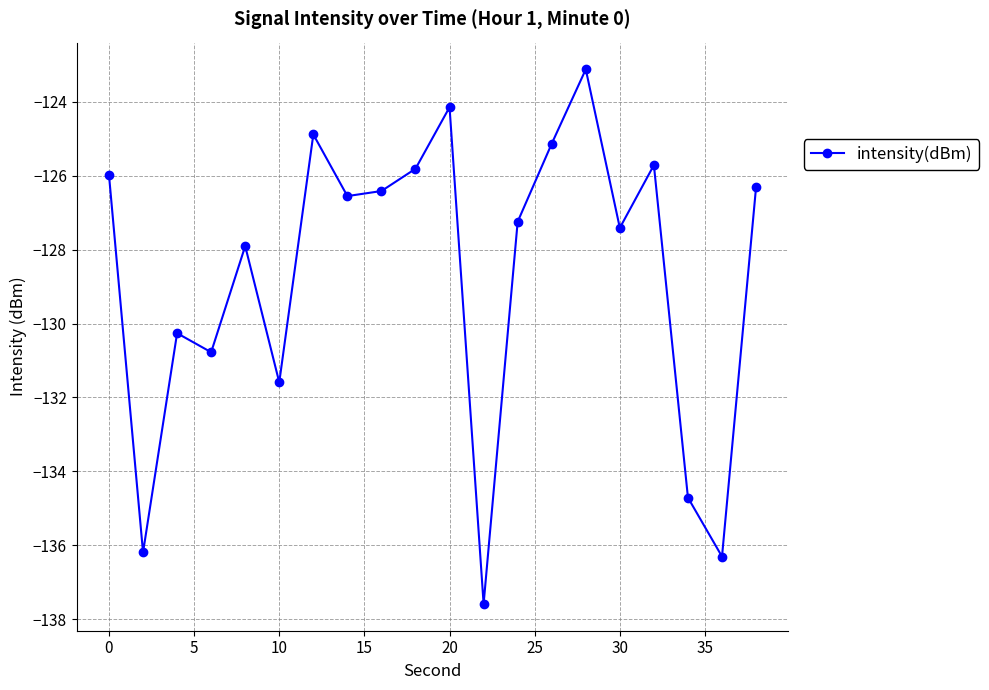

True or false: the data has more than 2 interior local peaks.

True